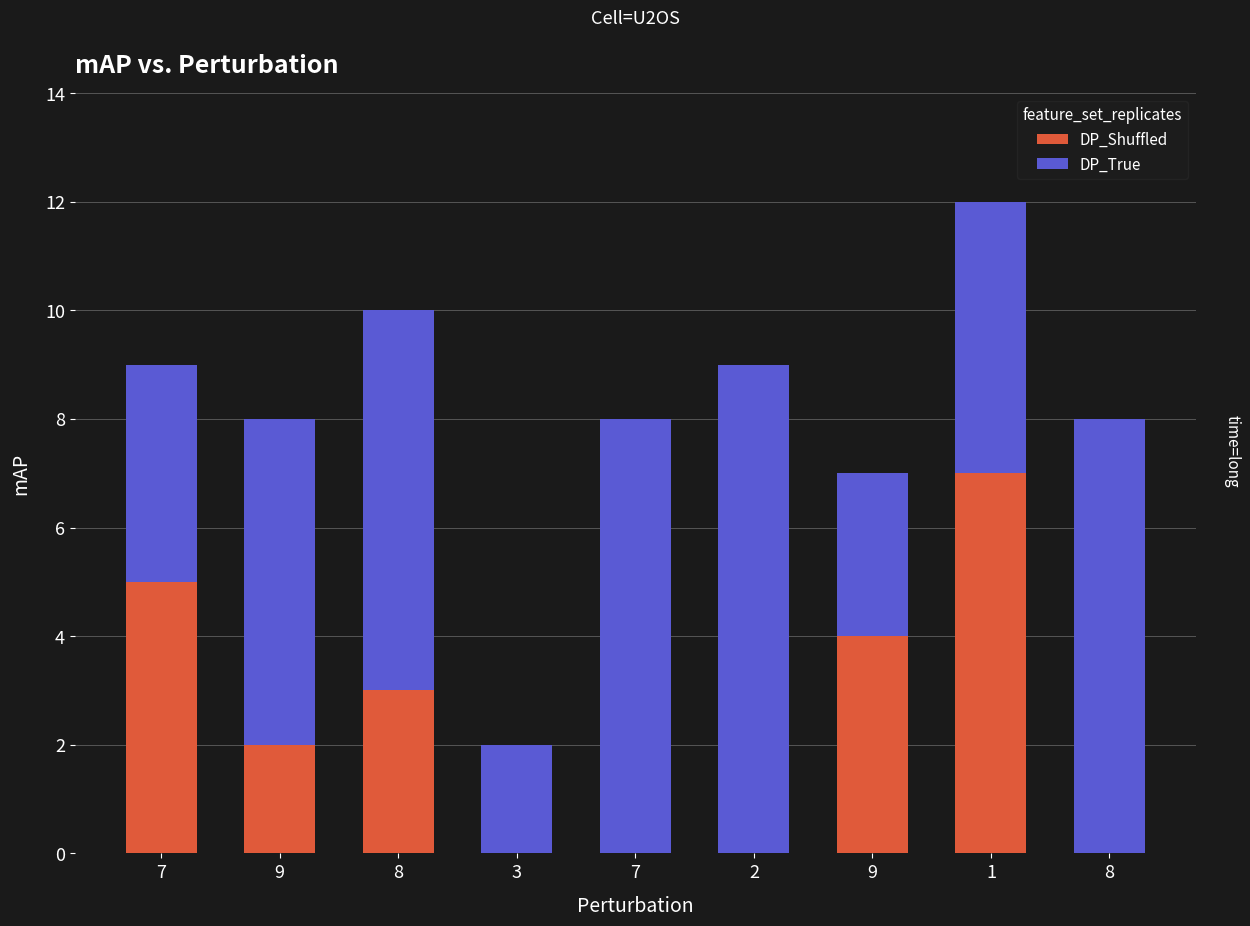

The value of DP_Shuffled at 9 is 4. True or false?

True